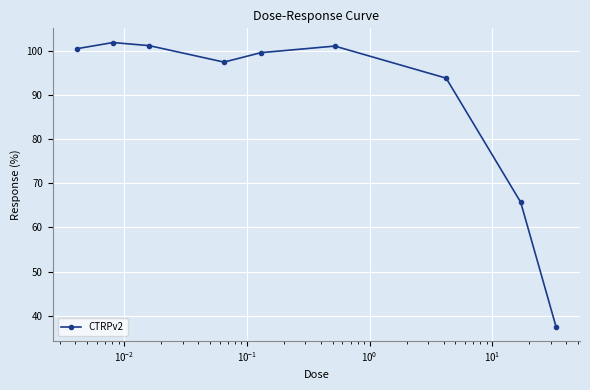

What is the value of the 5th point from the left?

99.5